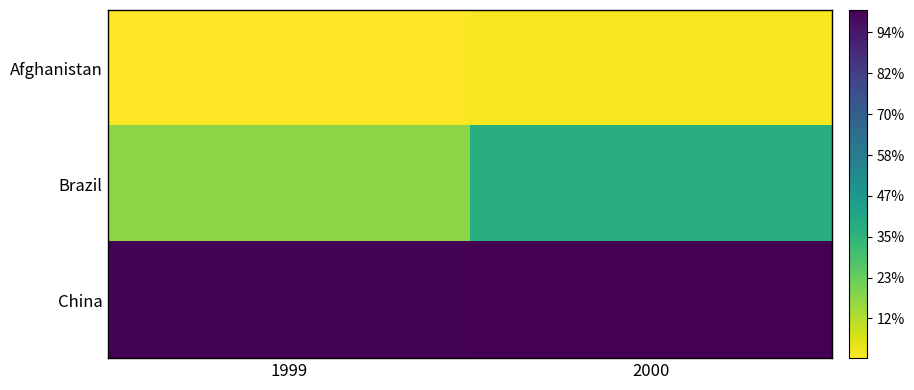

Which series has the largest total across all categories?

China